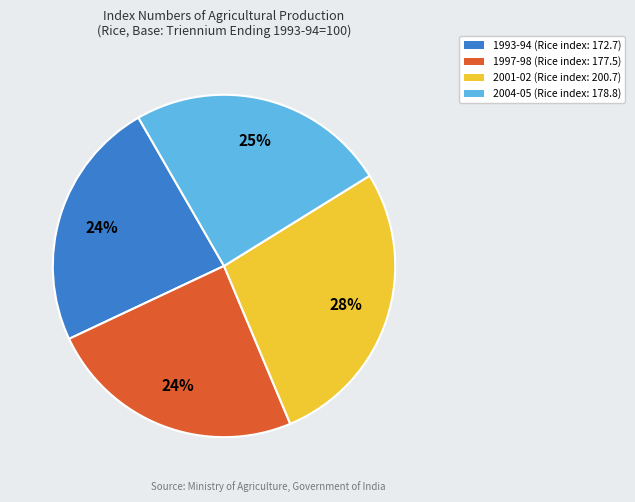

To the nearest percent, what is the difference between the largest and smallest slice percentages?

4%